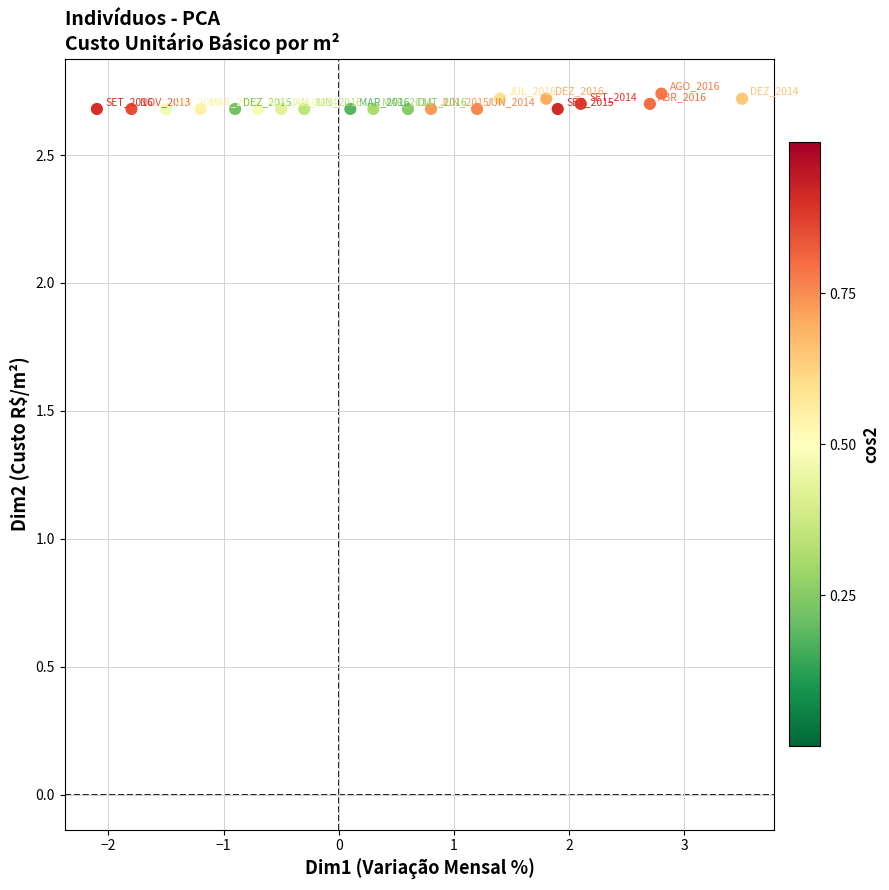

What is the range of X values (max minus min)?

5.6